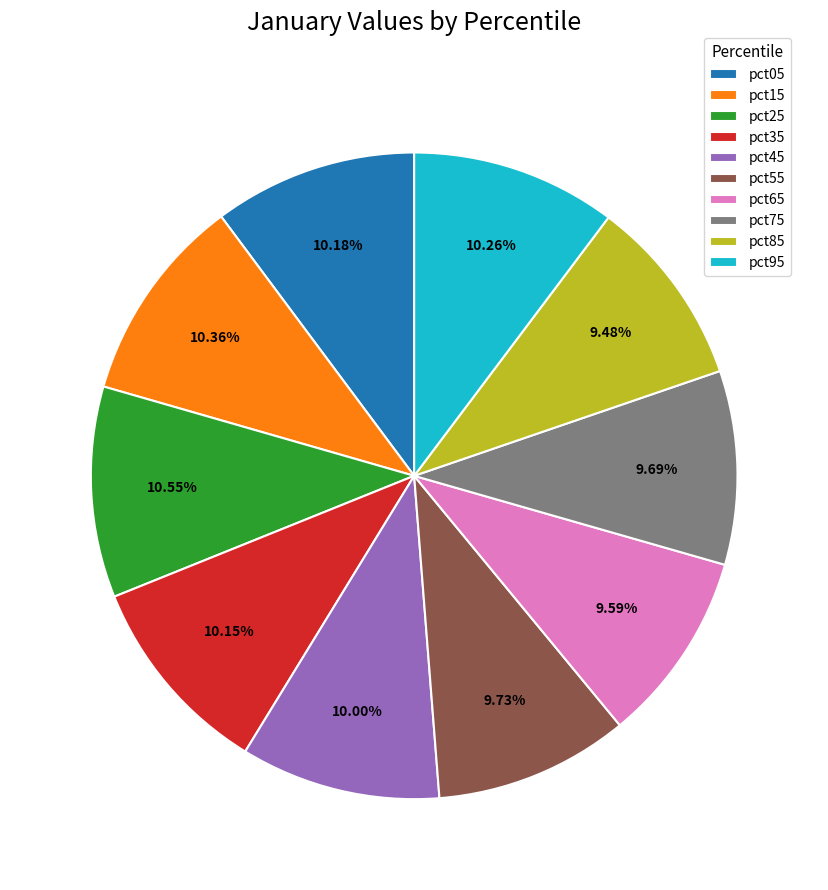

Count the number of slices in the pie.

10